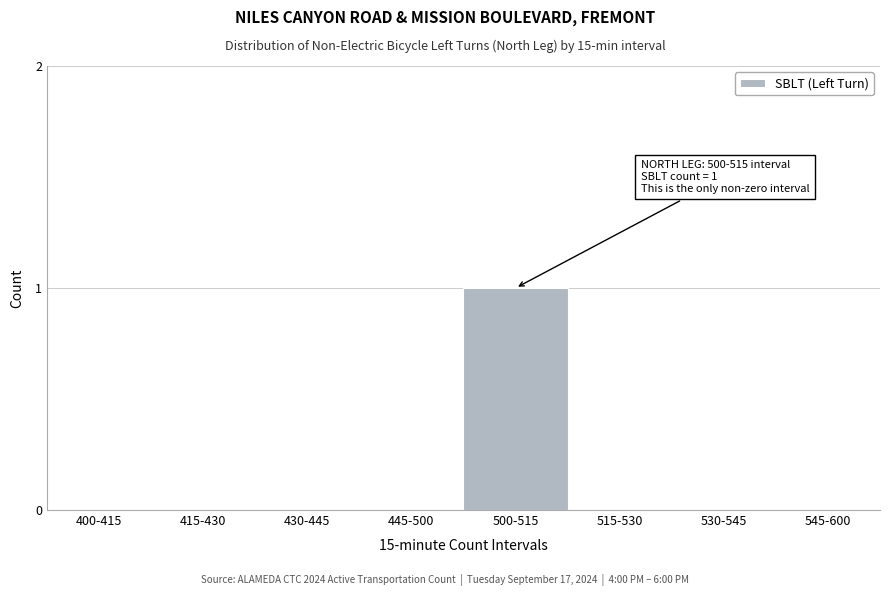

Reading left to right, extract all data points from this chart.

400-415=0	415-430=0	430-445=0	445-500=0	500-515=1	515-530=0	530-545=0	545-600=0